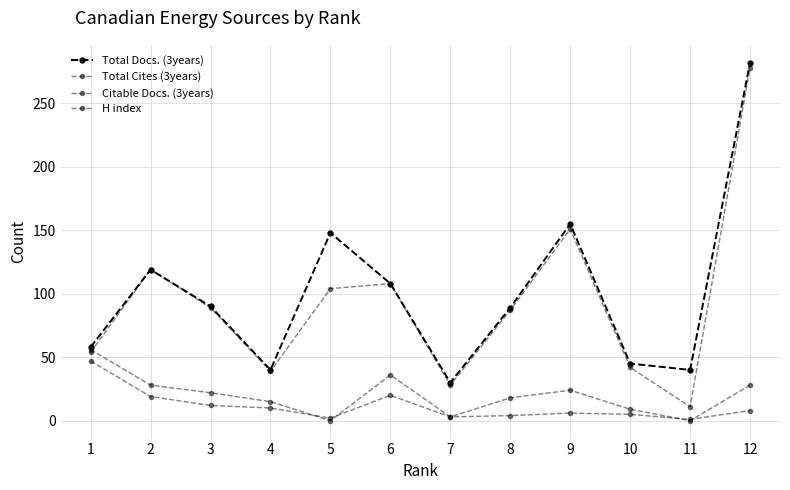

Reading left to right, extract all data points from this chart.

Total Docs. (3years): 58	119	90	40	148	108	30	89	155	45	40	282
Total Cites (3years): 56	28	22	15	0	36	3	18	24	9	0	28
Citable Docs. (3years): 54	119	89	39	104	108	28	87	151	42	11	278
H index: 47	19	12	10	2	20	3	4	6	5	1	8